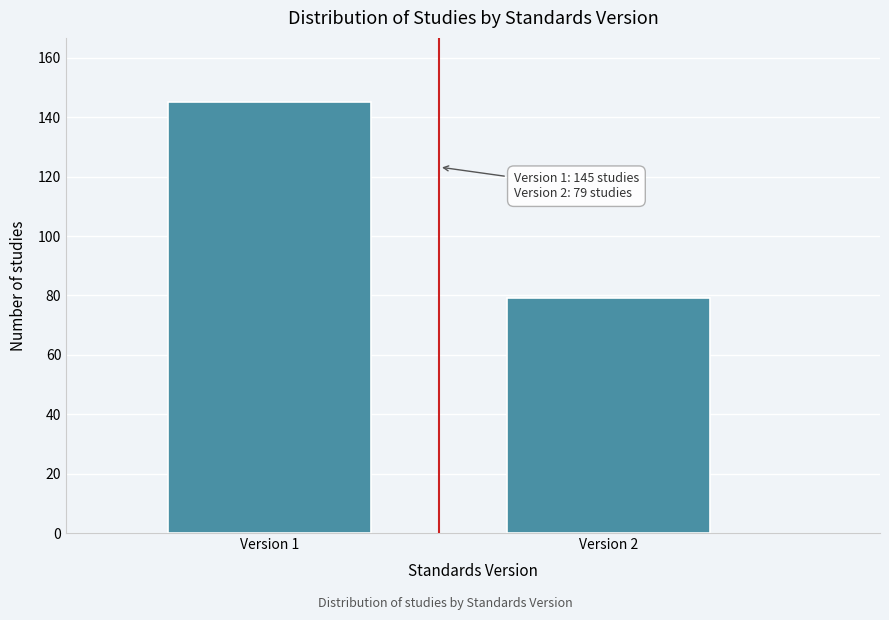

Reading left to right, transcribe all the data shown in this chart.

145	79